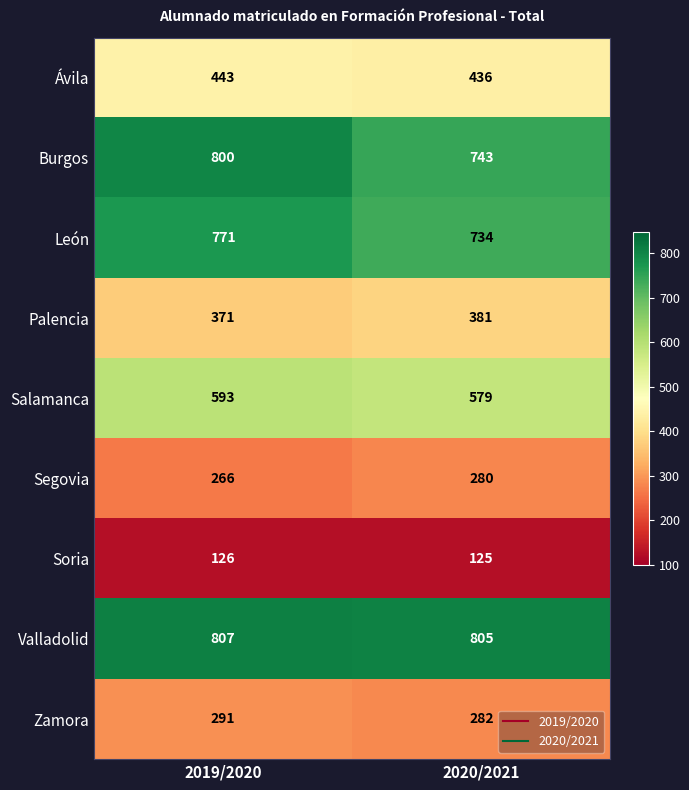

The value of Ávila at 2020/2021 is 436. True or false?

True